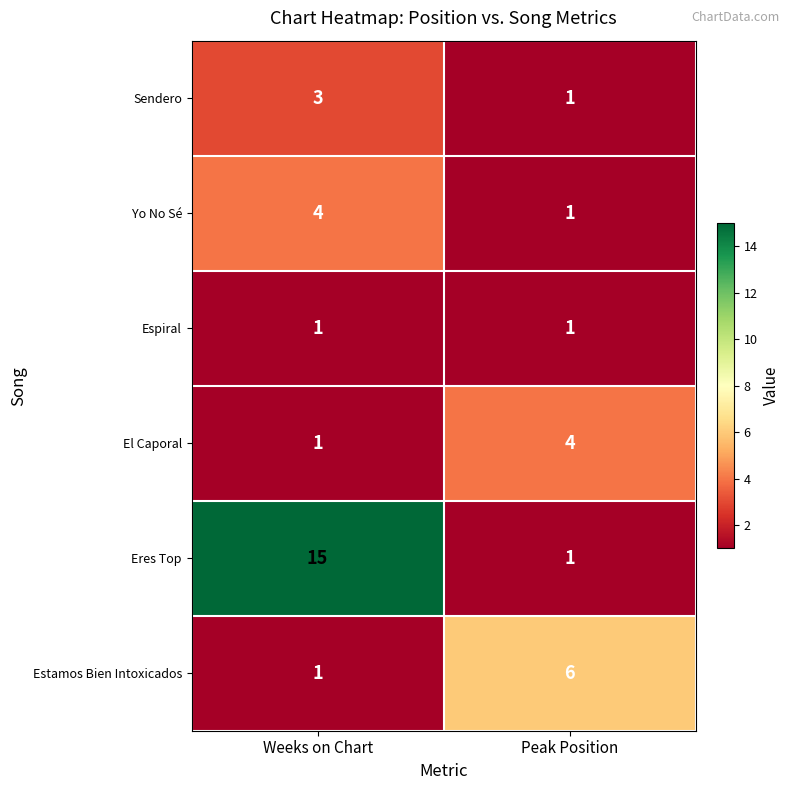

Reading right to left, what are all the values shown in this chart?

Sendero: Peak Position=1	Weeks on Chart=3
Yo No Sé: Peak Position=1	Weeks on Chart=4
Espiral: Peak Position=1	Weeks on Chart=1
El Caporal: Peak Position=4	Weeks on Chart=1
Eres Top: Peak Position=1	Weeks on Chart=15
Estamos Bien Intoxicados: Peak Position=6	Weeks on Chart=1